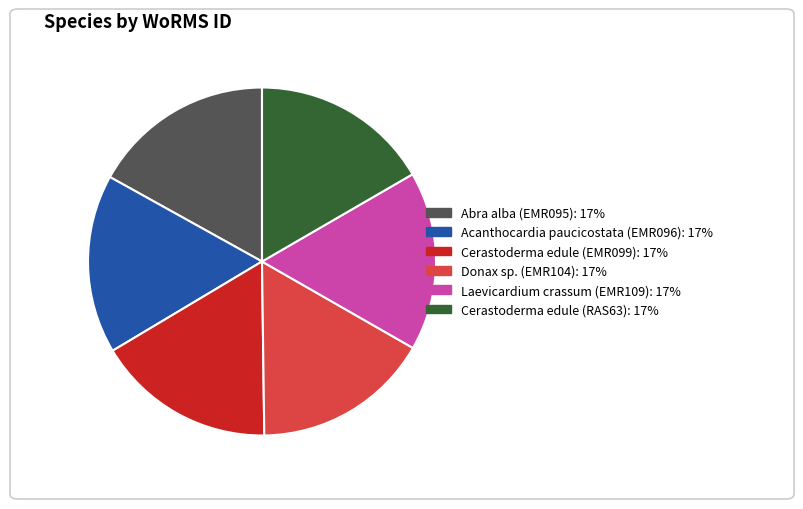

Combined, do Cerastoderma edule (RAS63) and Donax sp. (EMR104) account for over 50%?

No